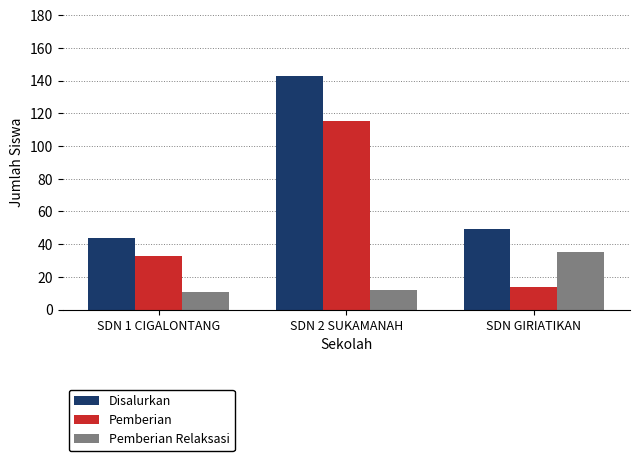

What are all the series names shown in the legend?

Disalurkan, Pemberian, Pemberian Relaksasi